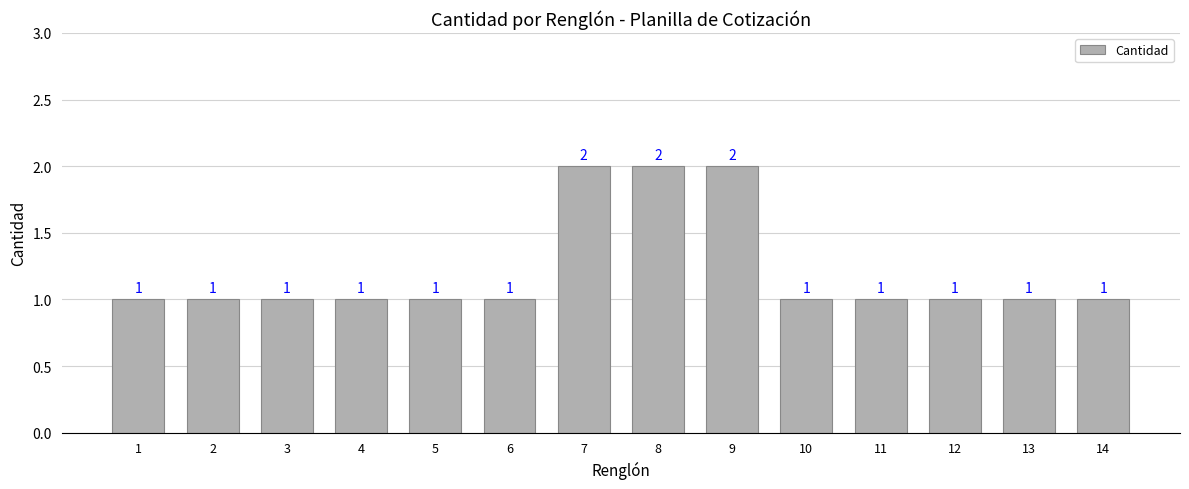

Reading left to right, transcribe all the data shown in this chart.

1	1	1	1	1	1	2	2	2	1	1	1	1	1